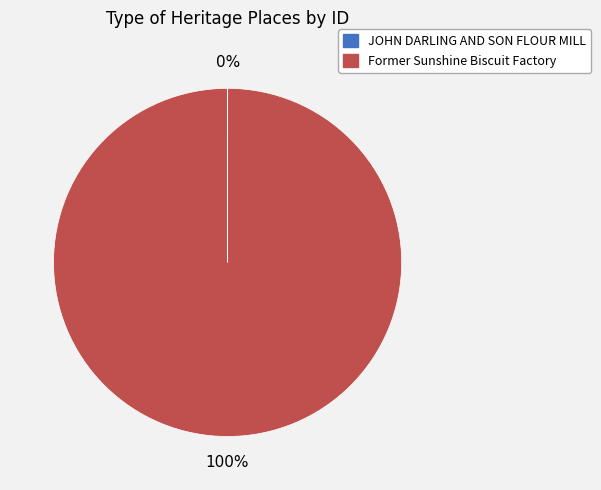

What is the largest slice in the pie chart?

Former Sunshine Biscuit Factory